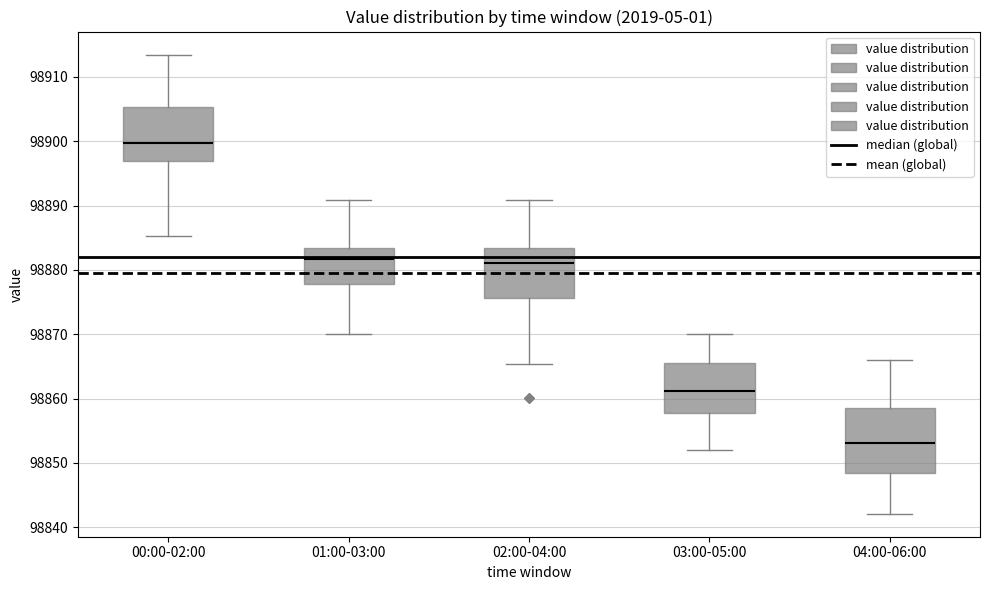

Where does the upper whisker of the box for 03:00-05:00 end on the y-axis? The values are not printed on the chart, so give them approximately, as read against the axis.

98870